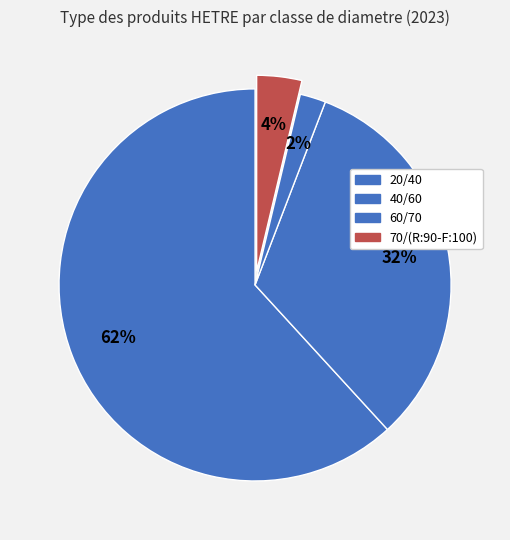

How many slices are in this pie chart?

4